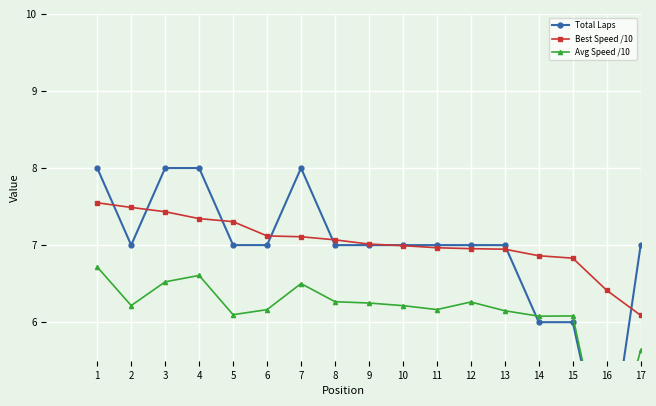

At which category does the chart reach its peak across all series?

1